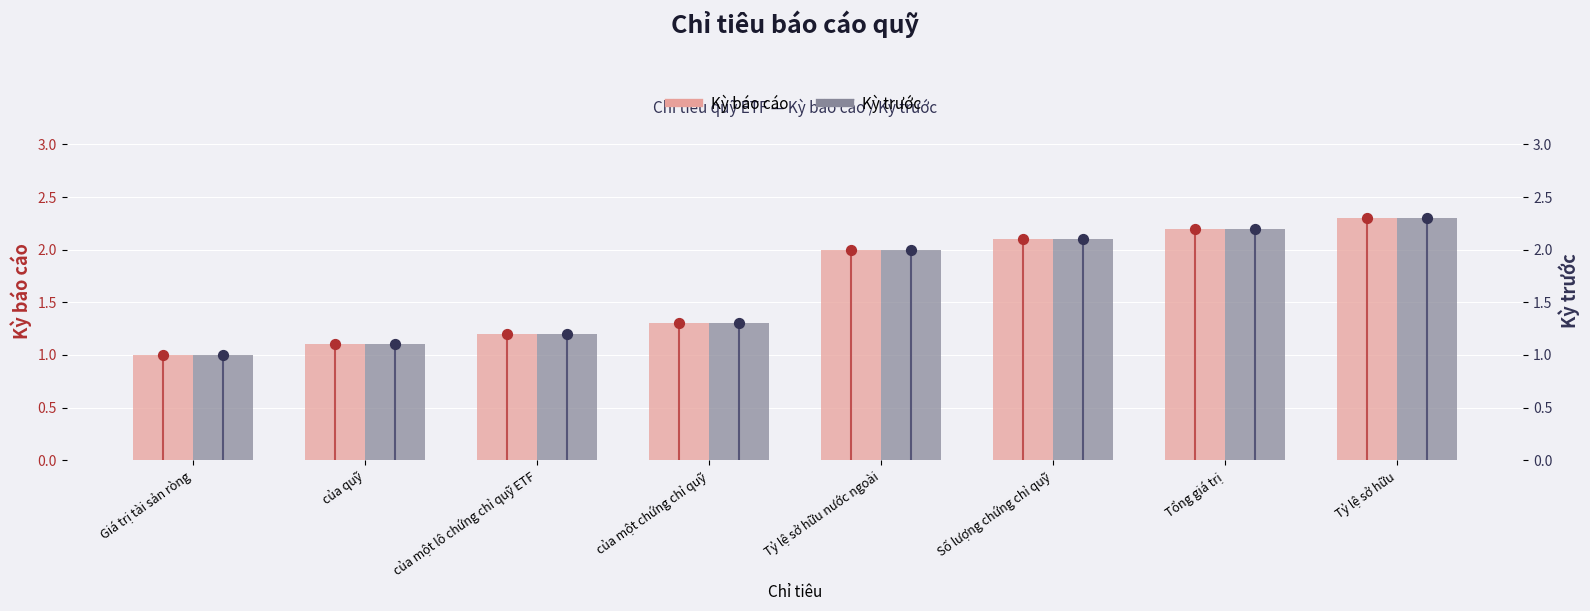

What is the total value across all series at của quỹ?

2.2